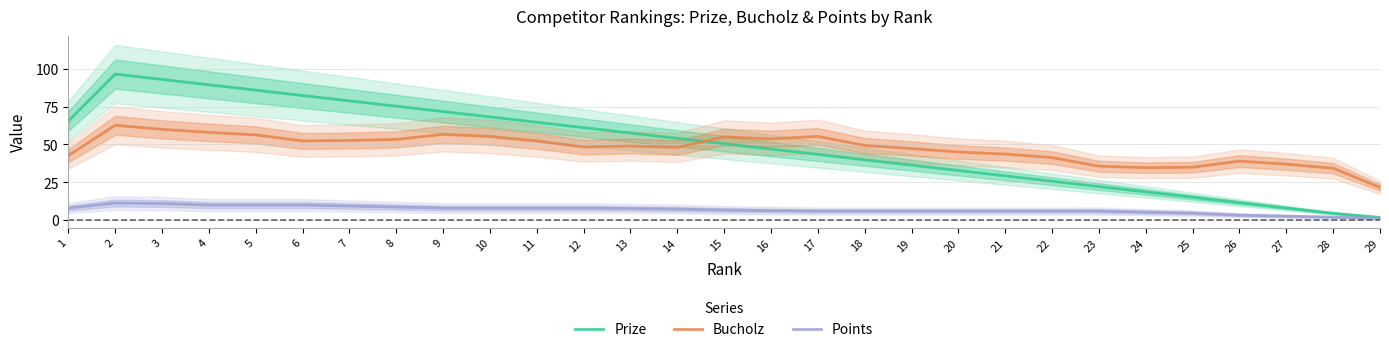

At which category does Bucholz reach its first local peak?

2